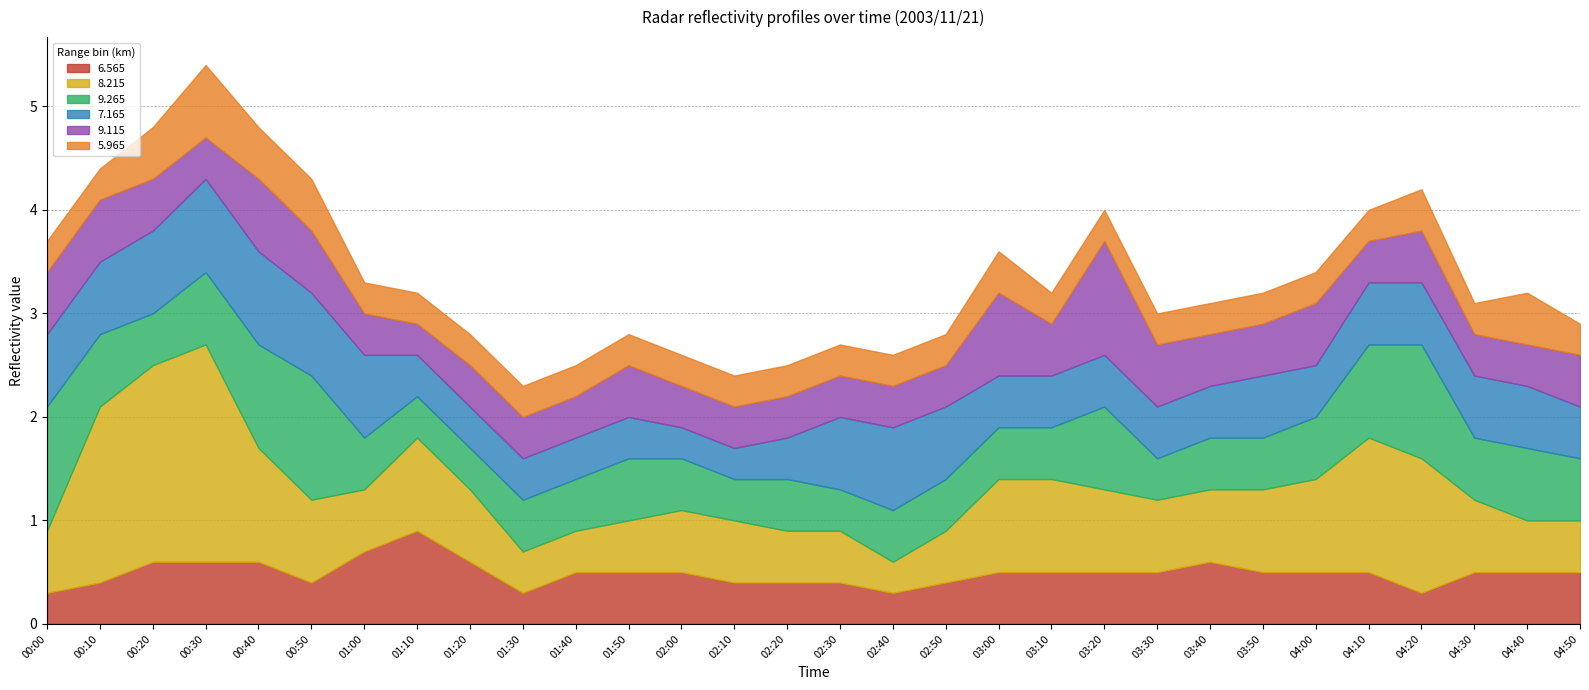

At which label does 6.565 reach its peak?

01:10